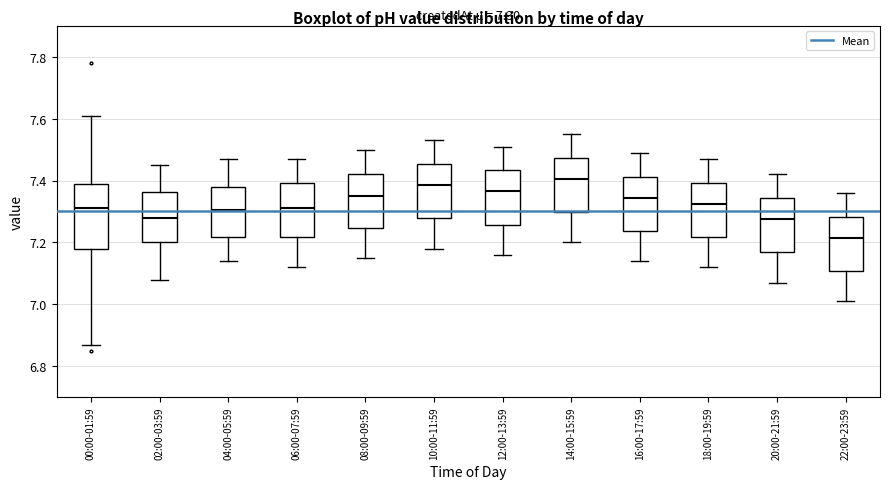

Which box is the tallest, from its lower edge to its upper edge?

00:00-01:59